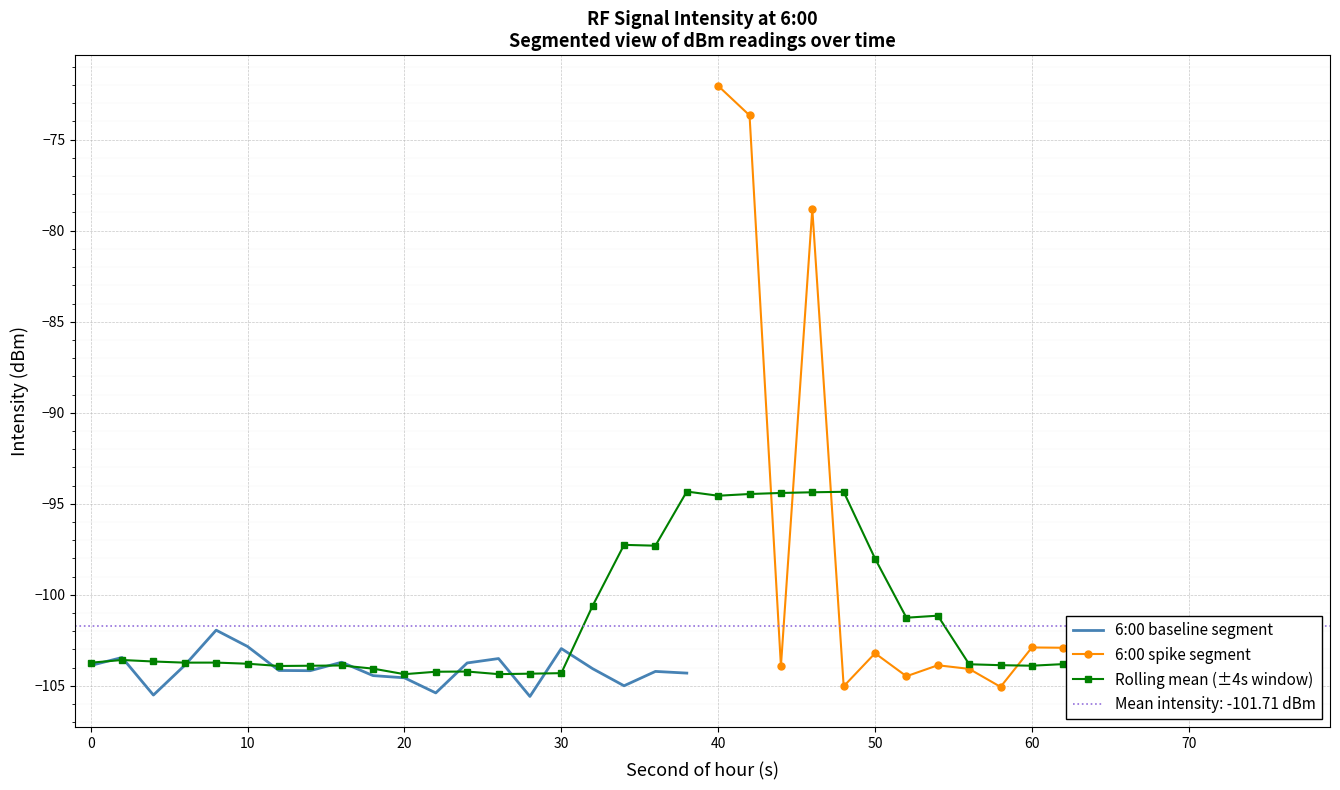

What is the difference between the highest and lowest values at 4?

1.6